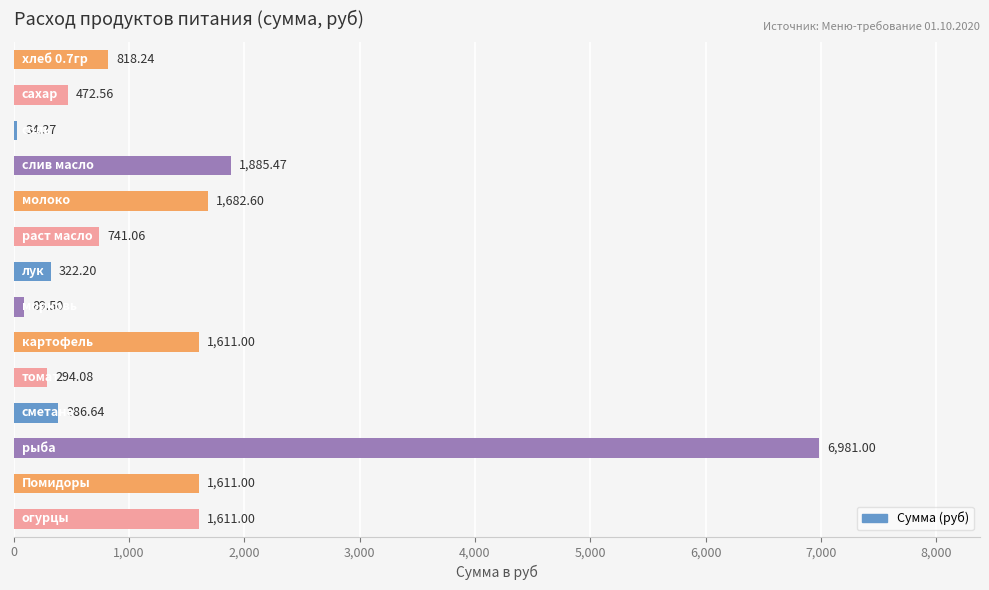

What is the maximum value shown in the chart?

6981.0